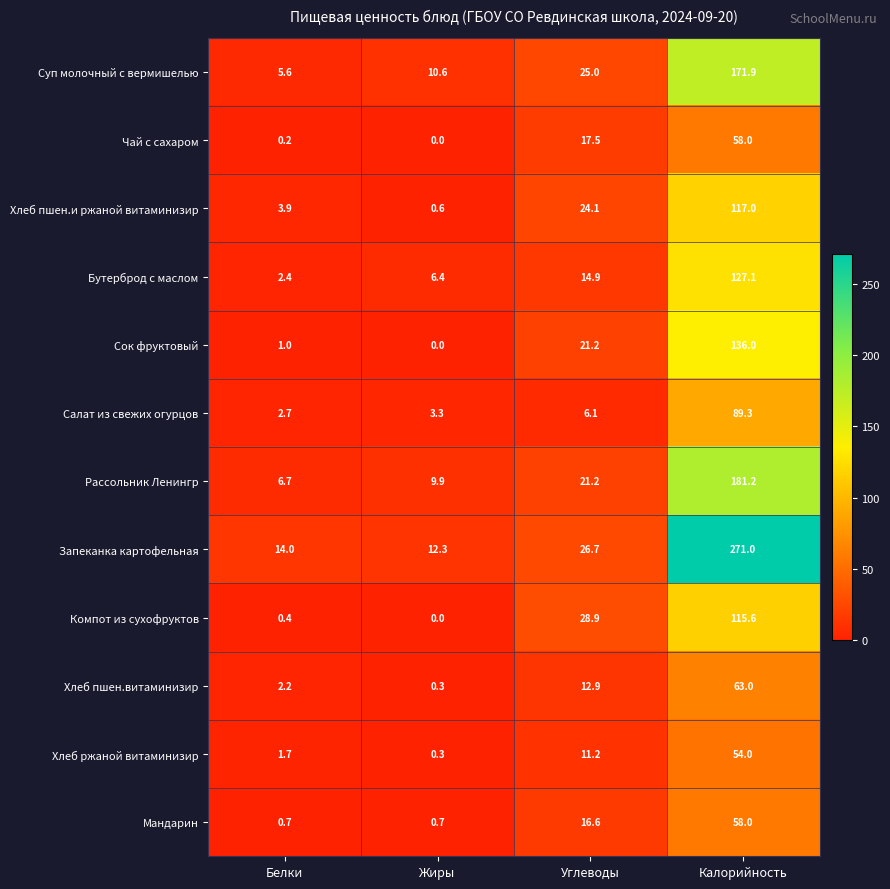

True or false: Суп молочный с вермишелью has a value of 304.1 at Калорийность.

False